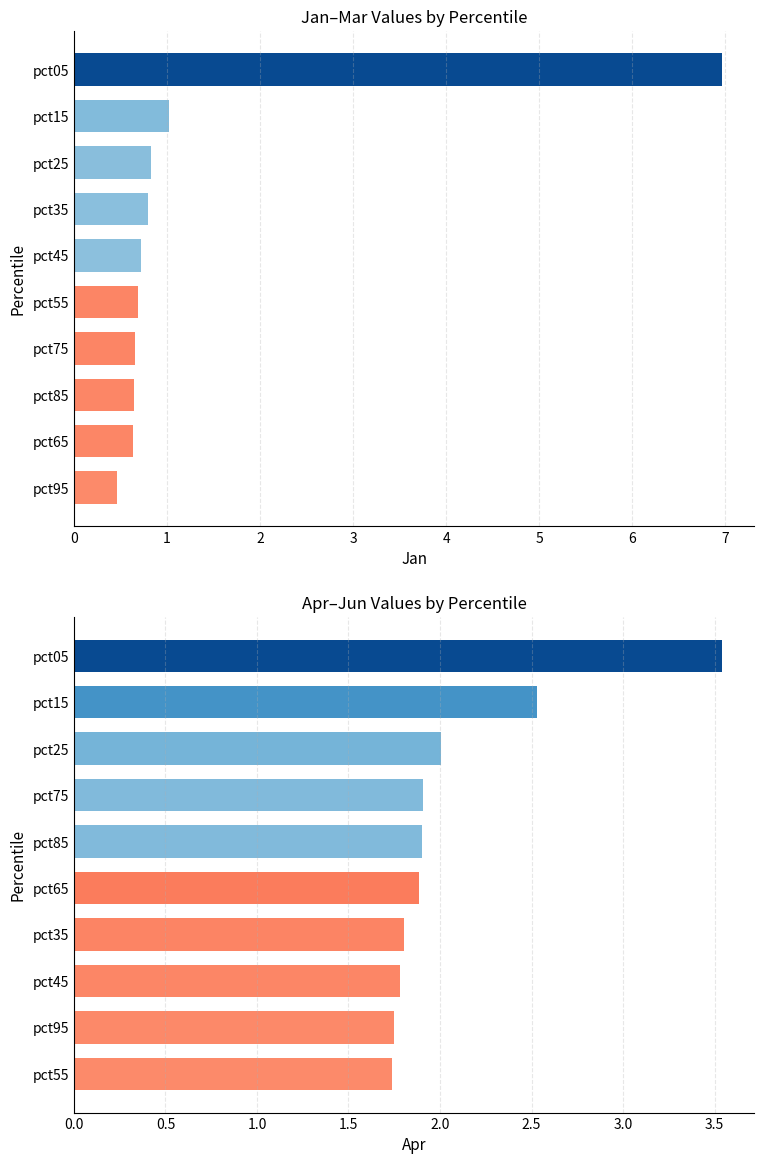

What are all the series names shown in the legend?

Jan, Apr